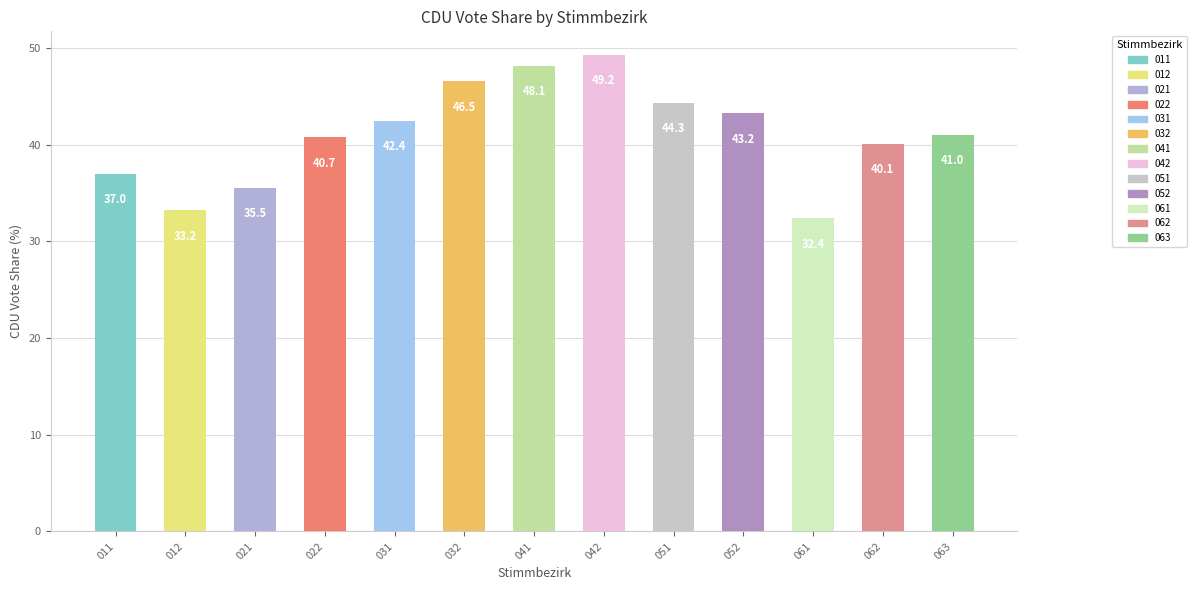

What is the difference between the values at 011 and 041?

11.1